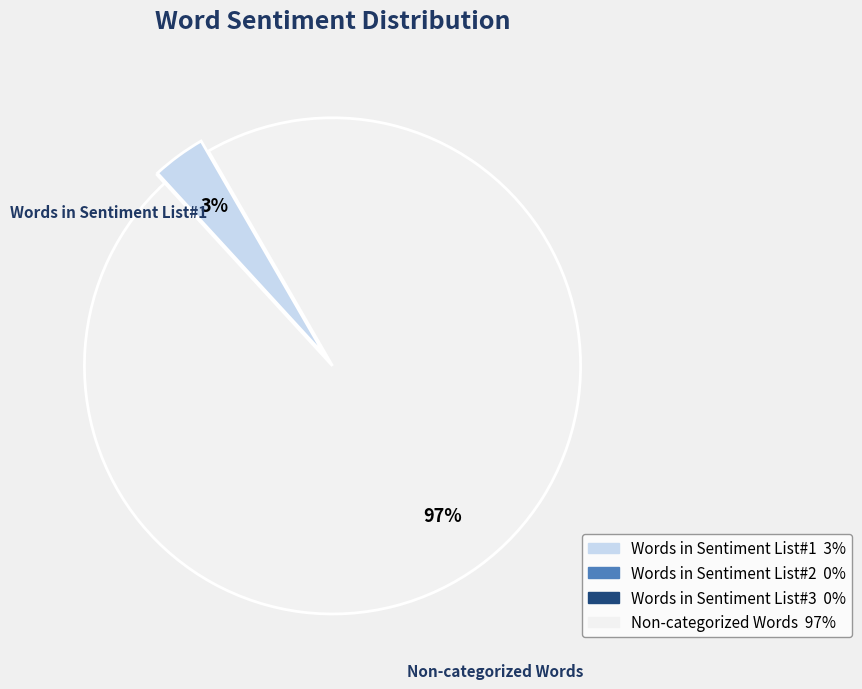

Do Non-categorized Words and Words in Sentiment List#1 together represent more than half of the pie?

Yes